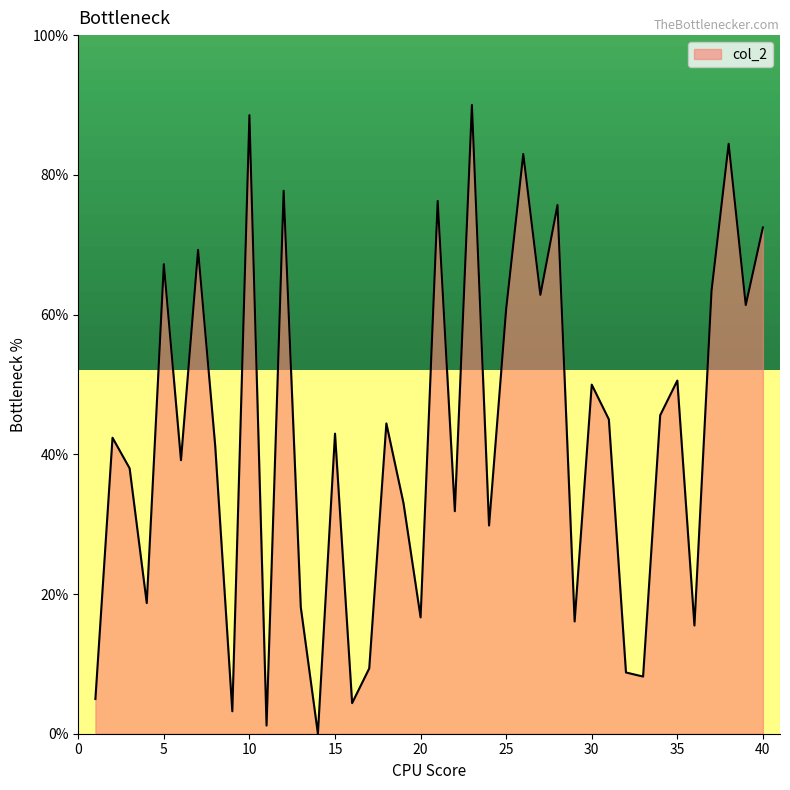

Reading left to right, what are all the values shown in this chart?

5.0	42.4	38.0	18.7	67.2	39.2	69.3	41.2	3.2	88.5	1.2	77.7	18.1	0.0	43.0	4.4	9.4	44.4	33.0	16.7	76.3	31.9	90.0	29.8	60.8	83.0	62.8	75.7	16.1	50.0	45.0	8.8	8.2	45.6	50.6	15.5	63.4	84.4	61.4	72.5